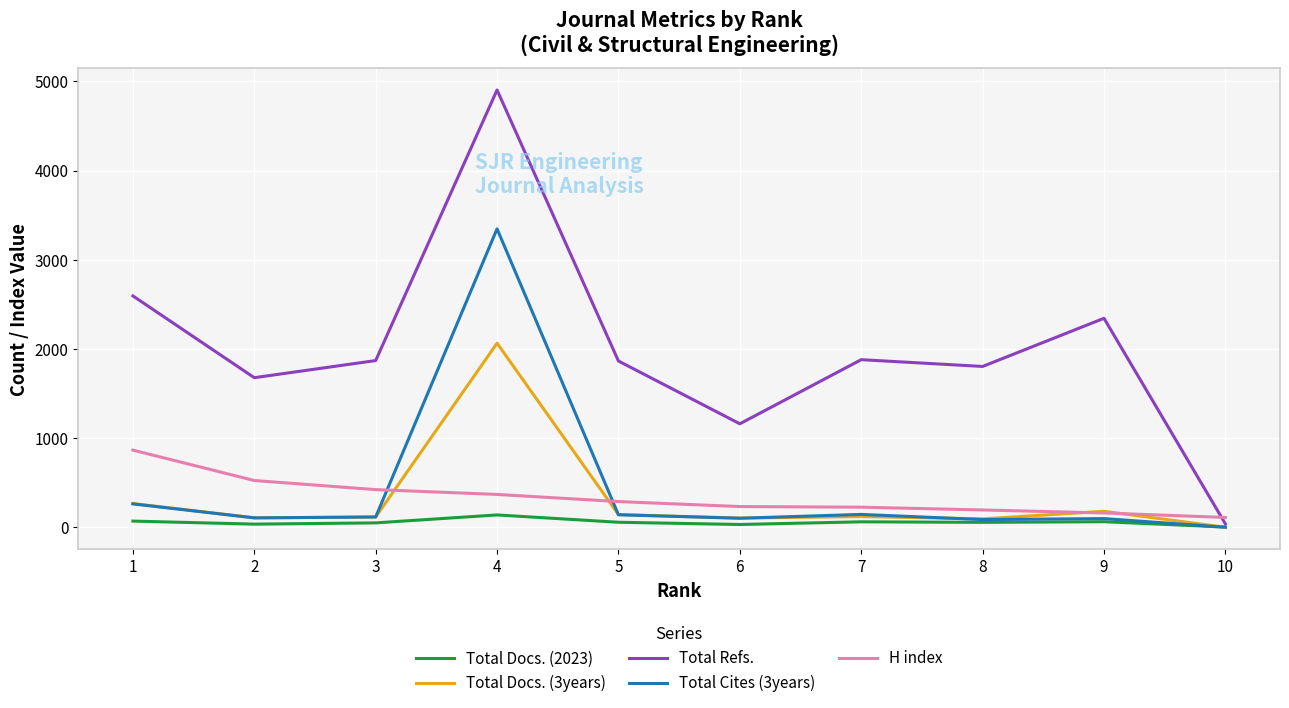

True or false: Total Cites (3years) and Total Docs. (3years) cross at least once.

True